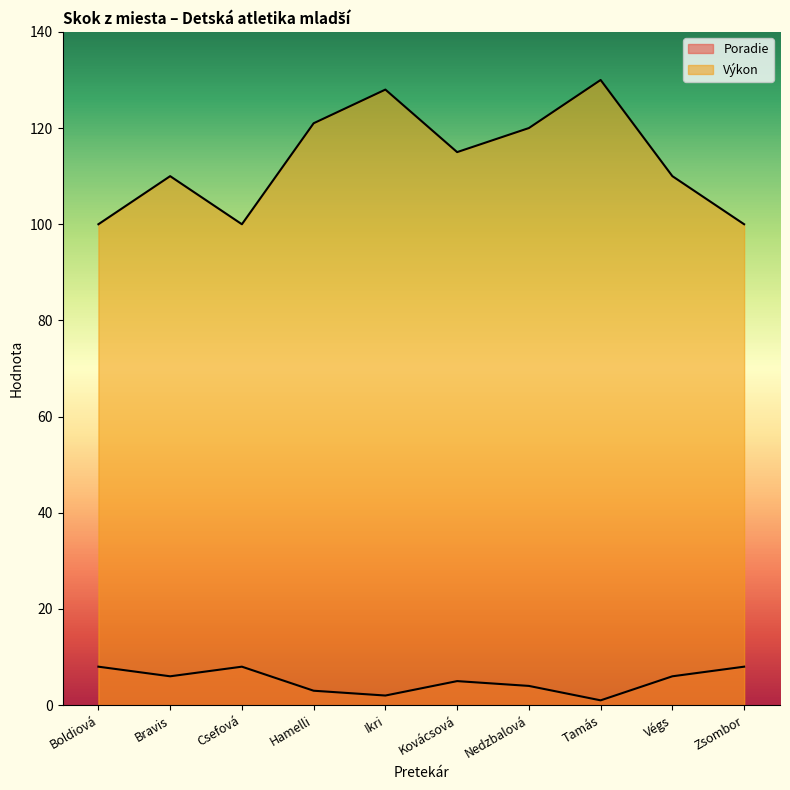

At Boldiová, list the series in order from smallest to largest.

Poradie, Výkon